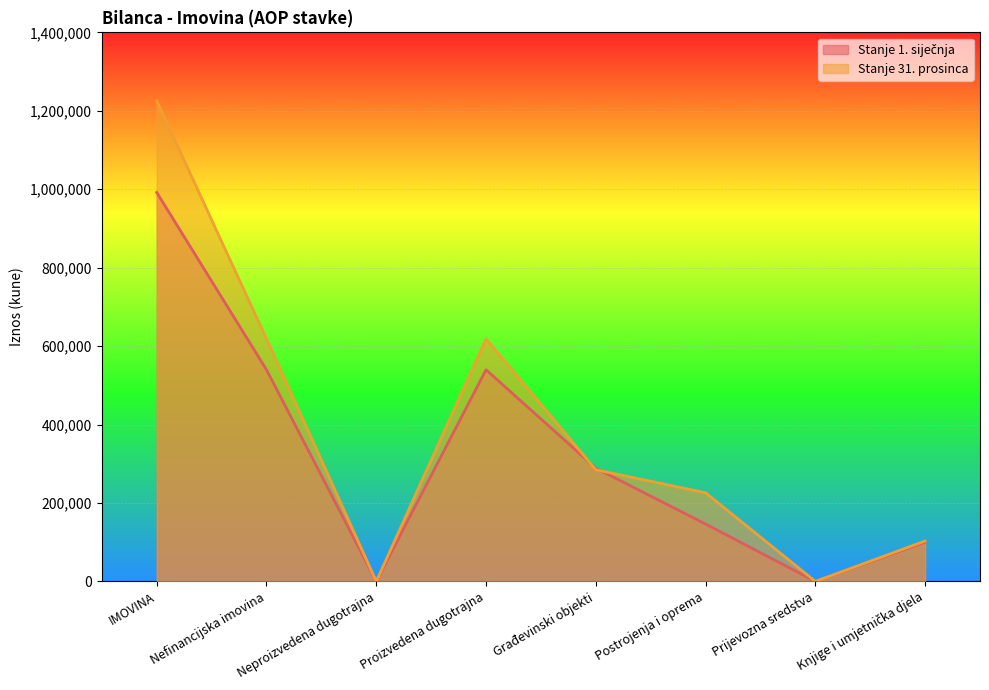

After their last crossing, which series has the higher values: Stanje 31. prosinca or Stanje 1. siječnja?

Stanje 31. prosinca